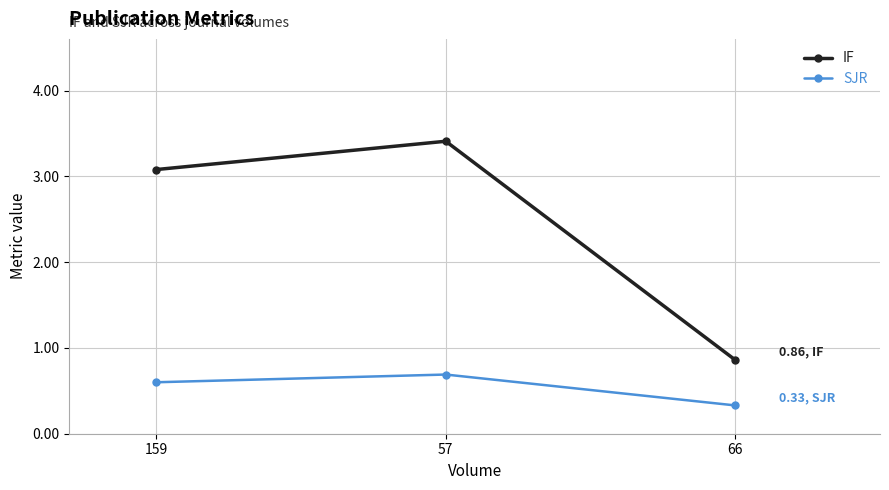

How many lines are shown in the chart?

2